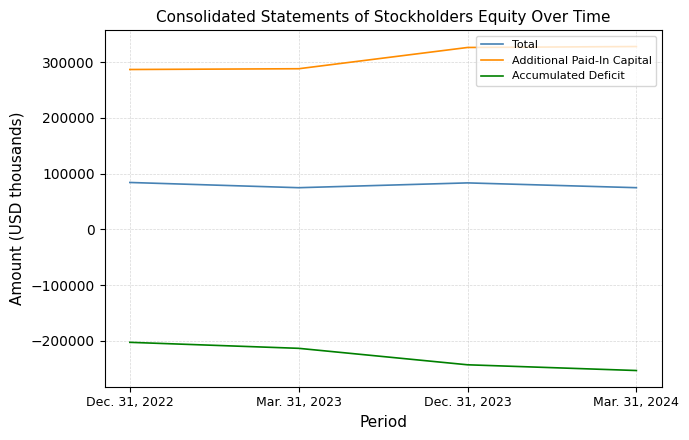

True or false: Additional Paid-In Capital has a value of 328280 at Mar. 31, 2024.

True